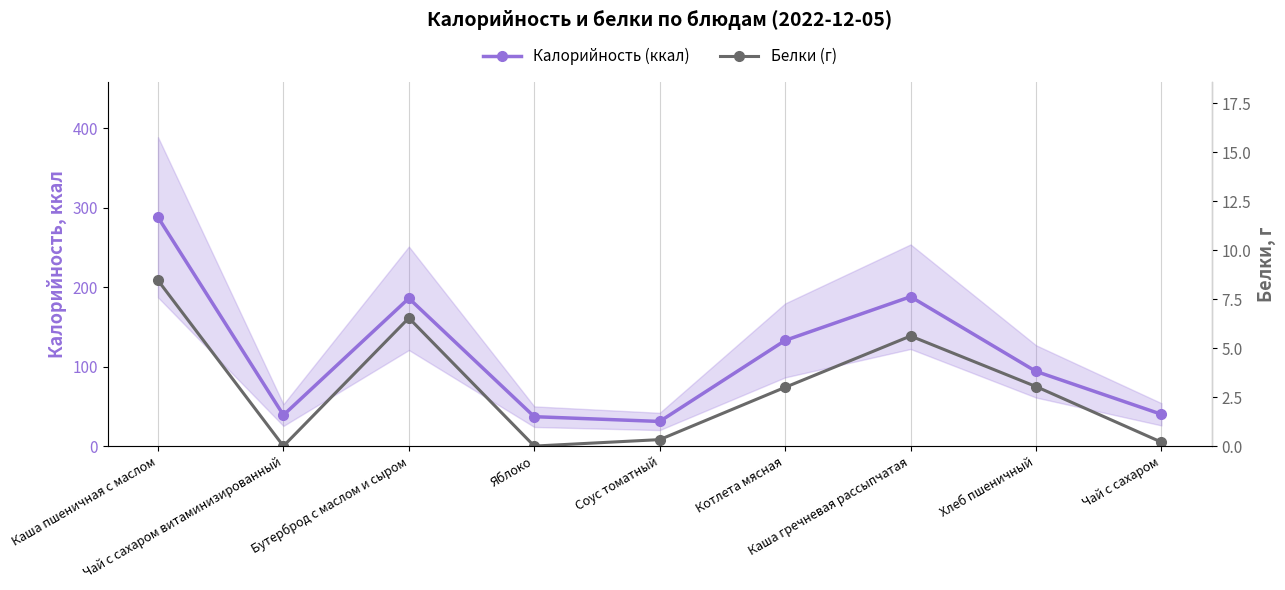

What is the label of the 8th point from the right?

Чай с сахаром витаминизированный